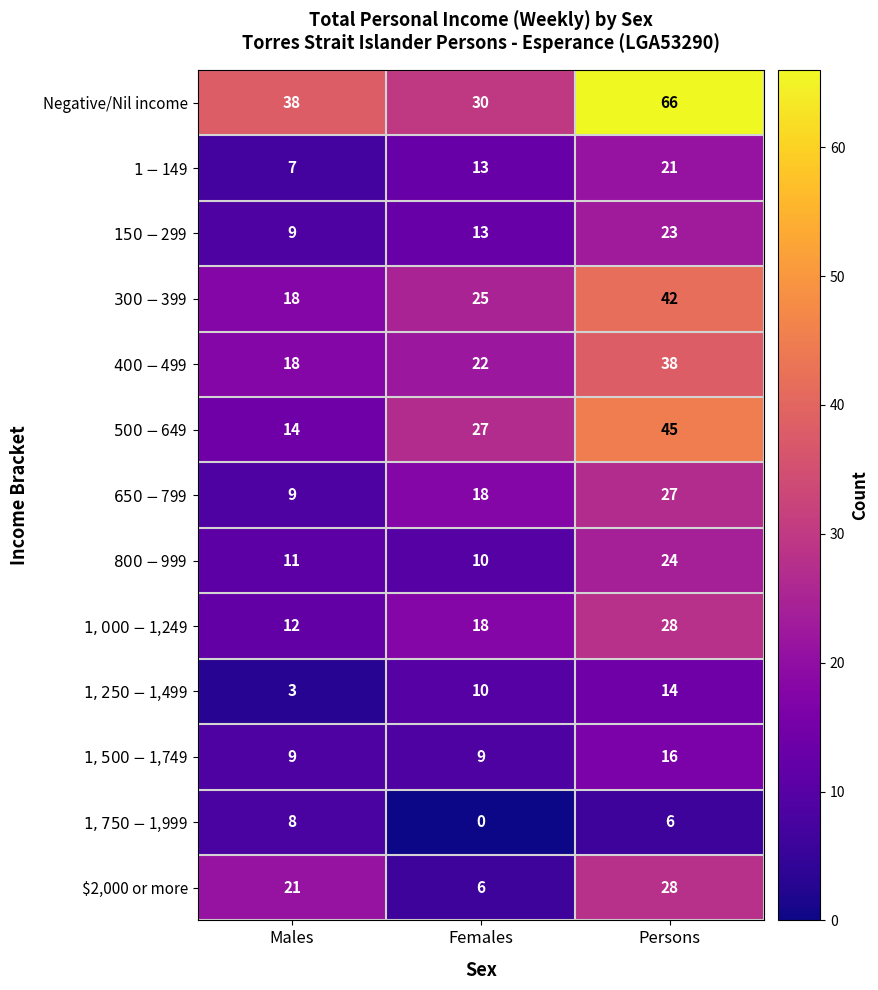

What is the spread (max minus min) of values at Females?

30